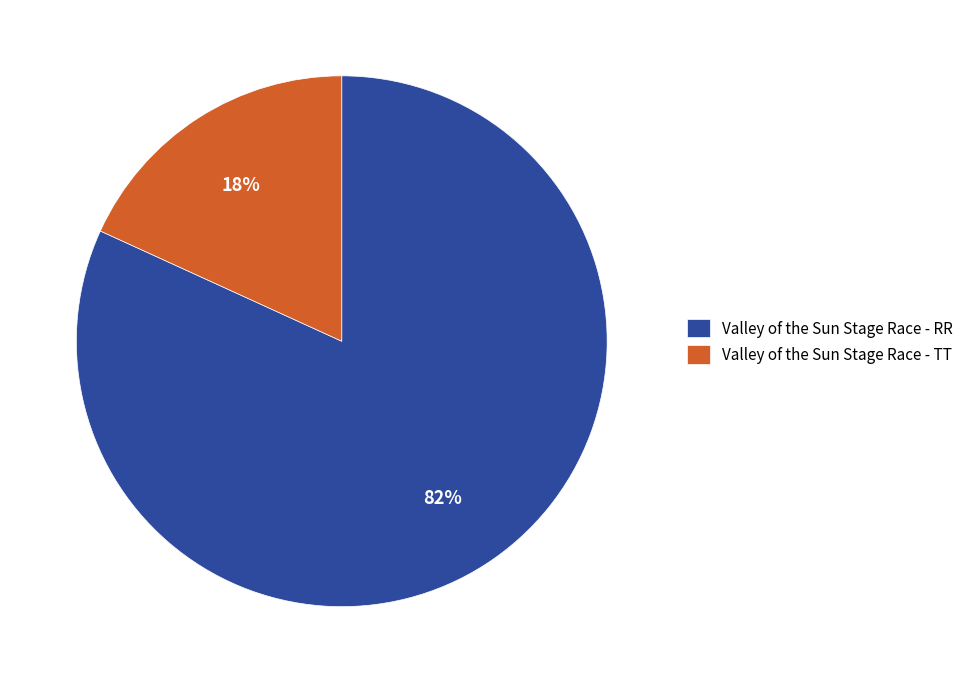

Do Valley of the Sun Stage Race - TT and Valley of the Sun Stage Race - RR together represent more than half of the pie?

Yes